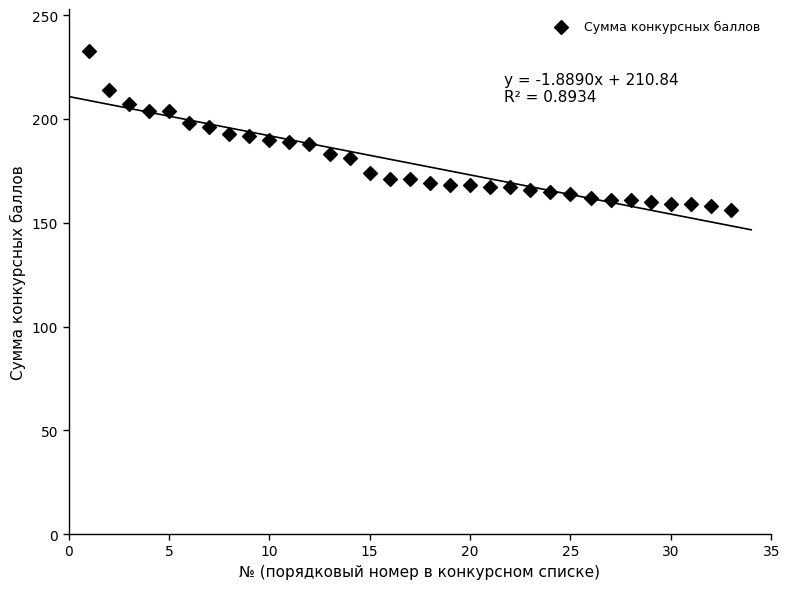

What is the range of Y values (max minus min)?

77